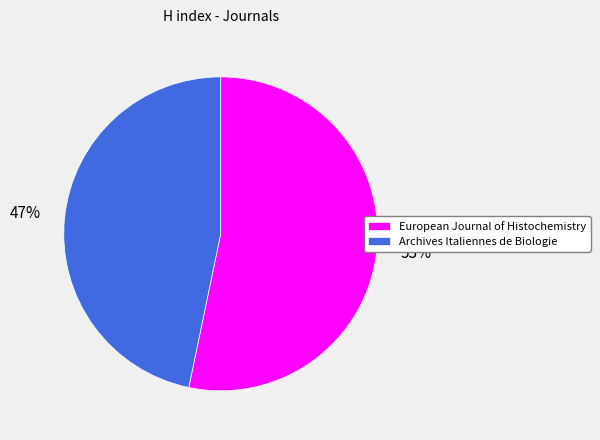

To the nearest percent, what portion does Archives Italiennes de Biologie represent?

47%